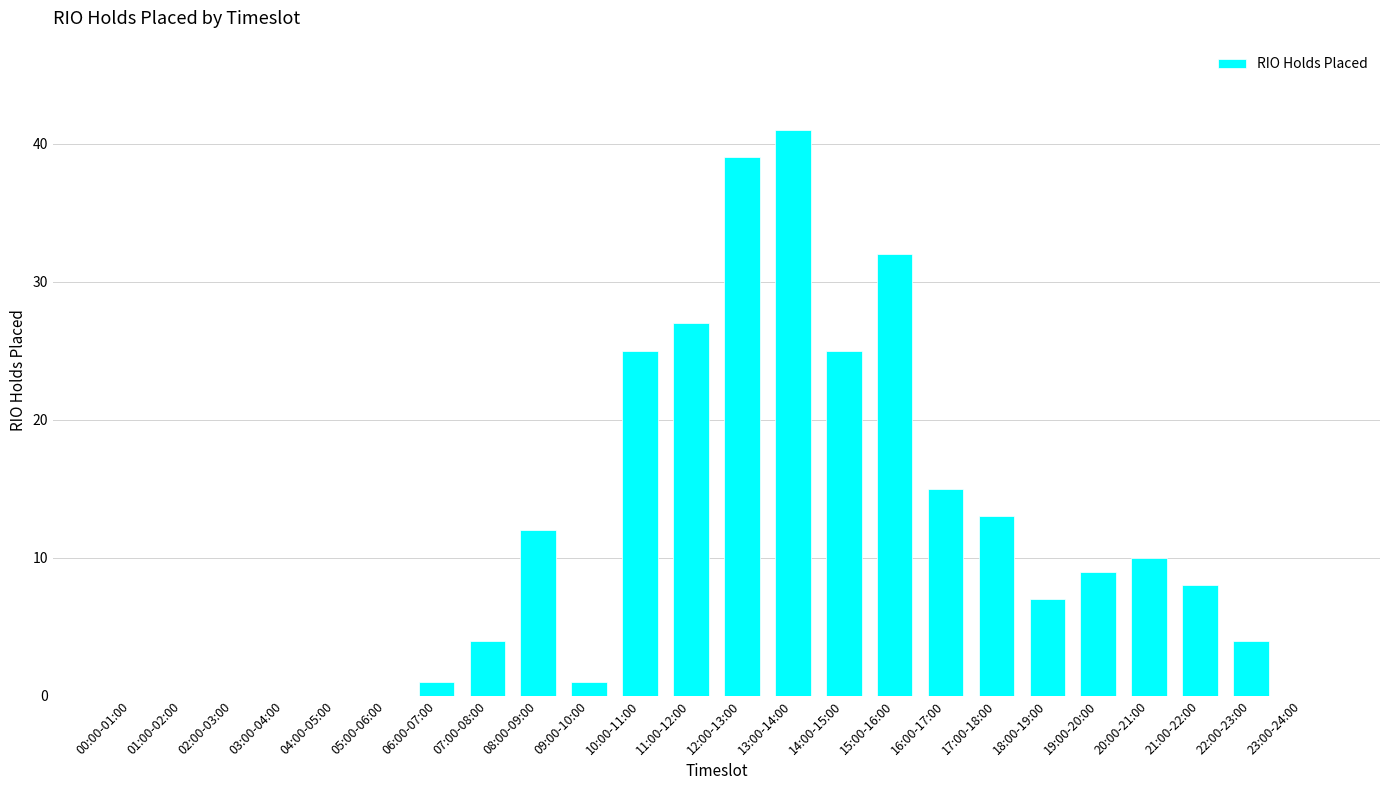

What is the maximum value shown in the chart?

41